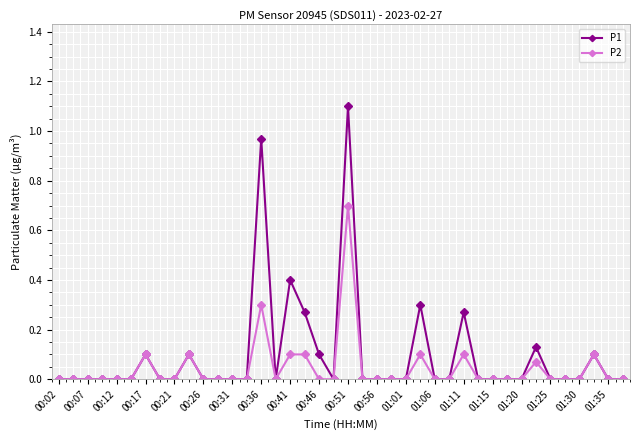

True or false: P2 has more than 0 points higher than both neighbors.

True